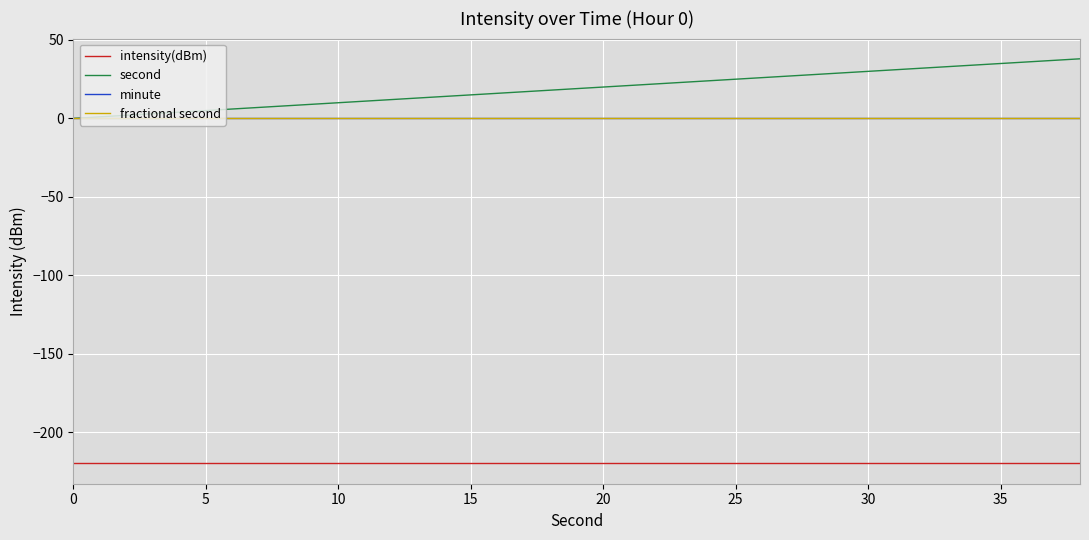

What is the label of the 4th point from the left?

15